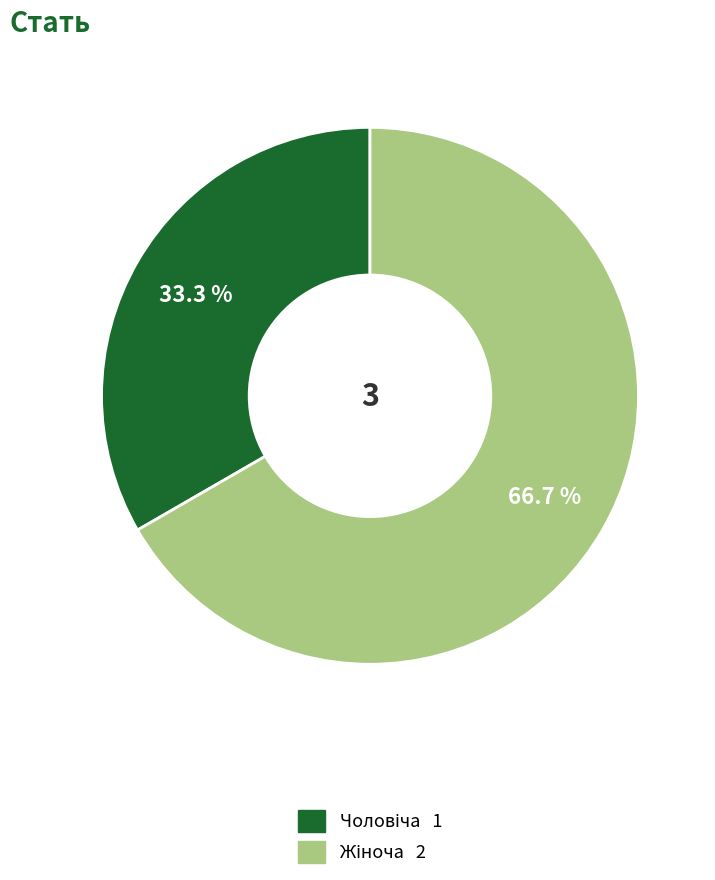

To the nearest percent, what is the difference between the largest and smallest slice percentages?

33%